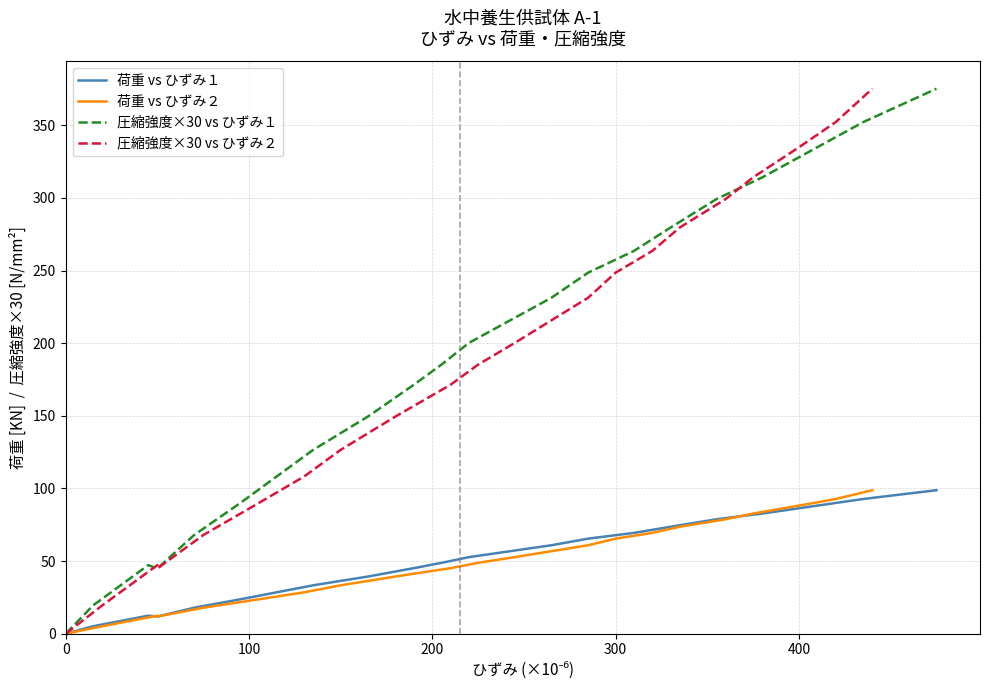

What is the value of the 荷重 vs ひずみ１ point at the 14th from the left?

65.5